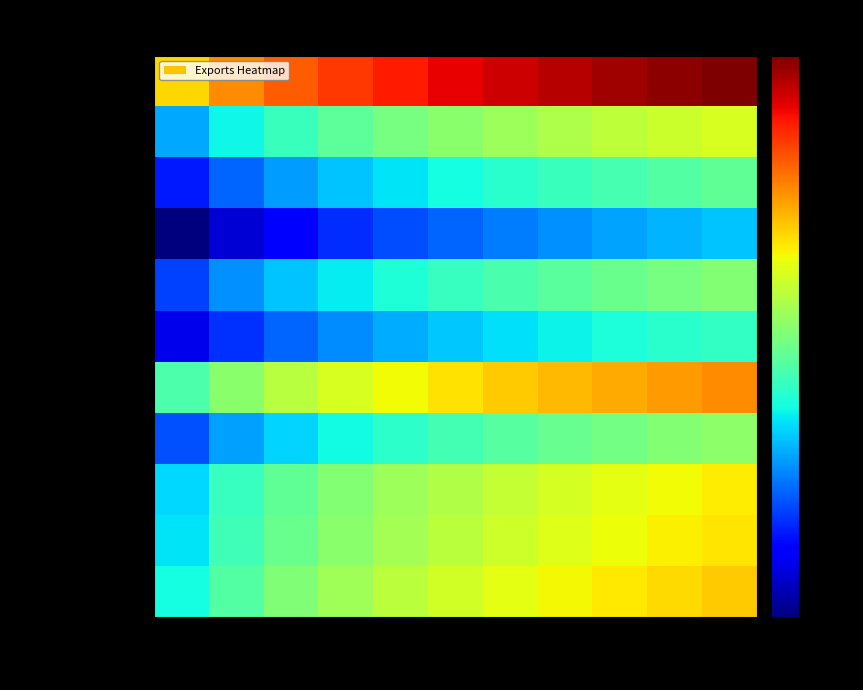

Reading left to right, list all the values displayed in this chart.

New South Wales: 1988=1022.5	1991=1636.0	1994=2249.5	1997=2863.0	2000=3476.5	2003=4090.0	2006=4703.5	2009=5317.0	2012=5930.5	2015=6544.0	2018=7157.5
Victoria: 1988=869.1	1991=1390.6	1994=1912.1	1997=2433.5	2000=2955.0	2003=3476.5	2006=3998.0	2009=4519.4	2012=5040.9	2015=5562.4	2018=6083.9
Queensland: 1988=818.0	1991=1308.8	1994=1799.6	1997=2290.4	2000=2781.2	2003=3272.0	2006=3762.8	2009=4253.6	2012=4744.4	2015=5235.2	2018=5726.0
South Australia: 1988=357.9	1991=572.6	1994=787.3	1997=1002.0	2000=1216.8	2003=1431.5	2006=1646.2	2009=1860.9	2012=2075.7	2015=2290.4	2018=2505.1
Western Australia: 1988=1533.8	1991=2454.0	1994=3374.3	1997=4294.5	2000=5214.8	2003=6135.0	2006=7055.2	2009=7975.5	2012=8895.8	2015=9816.0	2018=10736.2
Tasmania: 1988=184.0	1991=294.5	1994=404.9	1997=515.3	2000=625.8	2003=736.2	2006=846.6	2009=957.1	2012=1067.5	2015=1177.9	2018=1288.3
Northern Territory: 1988=327.2	1991=523.5	1994=719.8	1997=916.2	2000=1112.5	2003=1308.8	2006=1505.1	2009=1701.4	2012=1897.8	2015=2094.1	2018=2290.4
ACT: 1988=102.3	1991=163.6	1994=225.0	1997=286.3	2000=347.7	2003=409.0	2006=470.4	2009=531.7	2012=593.1	2015=654.4	2018=715.8
State N/A: 1988=255.6	1991=409.0	1994=562.4	1997=715.8	2000=869.1	2003=1022.5	2006=1175.9	2009=1329.2	2012=1482.6	2015=1636.0	2018=1789.4
Re-exports: 1988=613.5	1991=981.6	1994=1349.7	1997=1717.8	2000=2085.9	2003=2454.0	2006=2822.1	2009=3190.2	2012=3558.3	2015=3926.4	2018=4294.5
Total (State of origin): 1988=6646.2	1991=10634.0	1994=14621.8	1997=18609.5	2000=22597.2	2003=26585.0	2006=30572.7	2009=34560.5	2012=38548.2	2015=42536.0	2018=46523.8